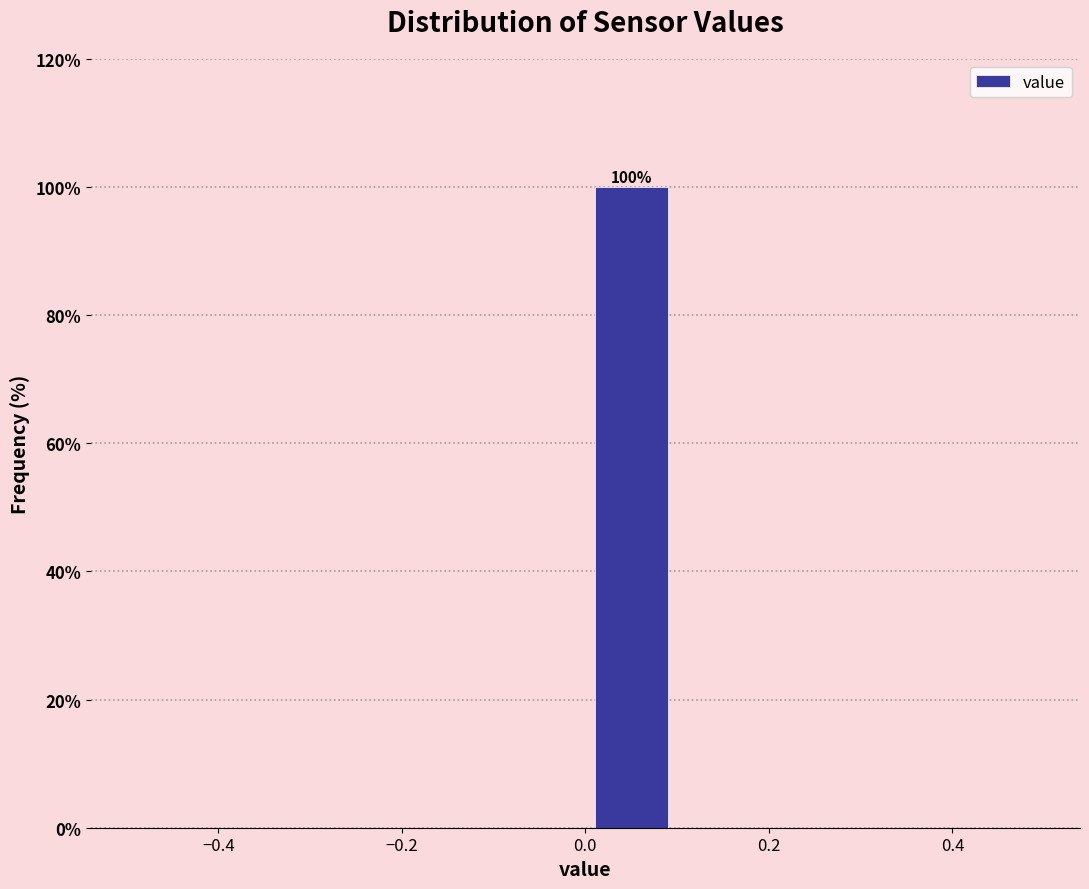

Which range on the x-axis has the tallest bar?

0.0 to 0.1